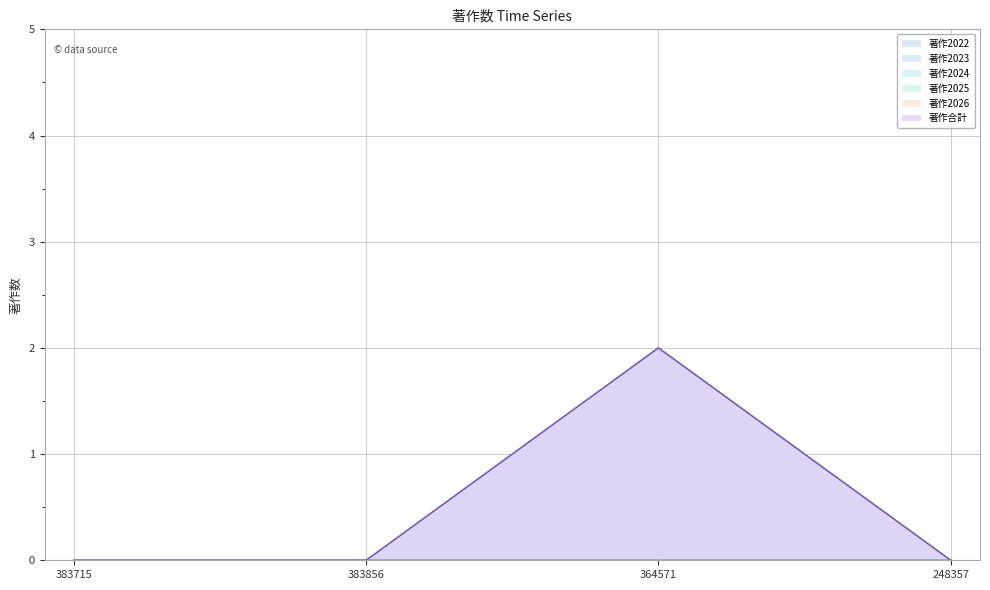

How many lines are shown in the chart?

6